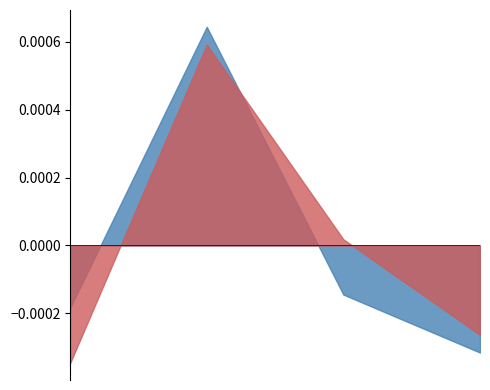

True or false: produit_nbre and produit_vtgr intersect in this chart.

True